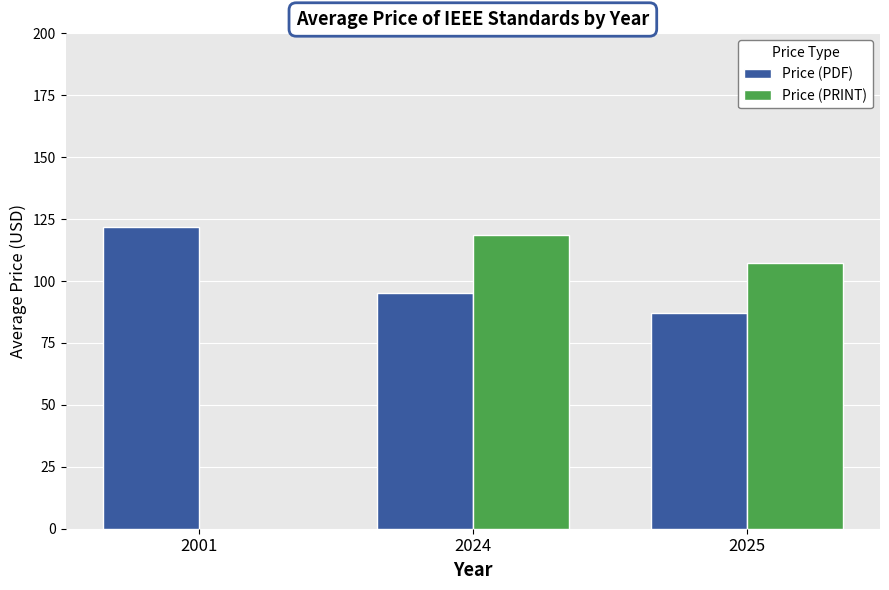

What is the value of the Price (PDF) bar at the 3rd from the left?

87.0